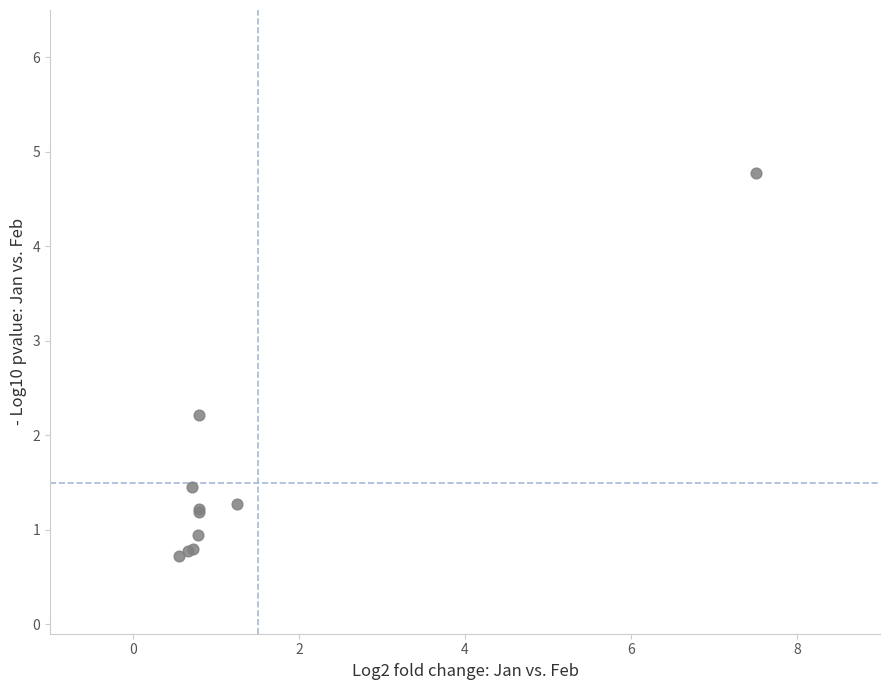

What Y value in the scatter plot is closest to 2?

2.2